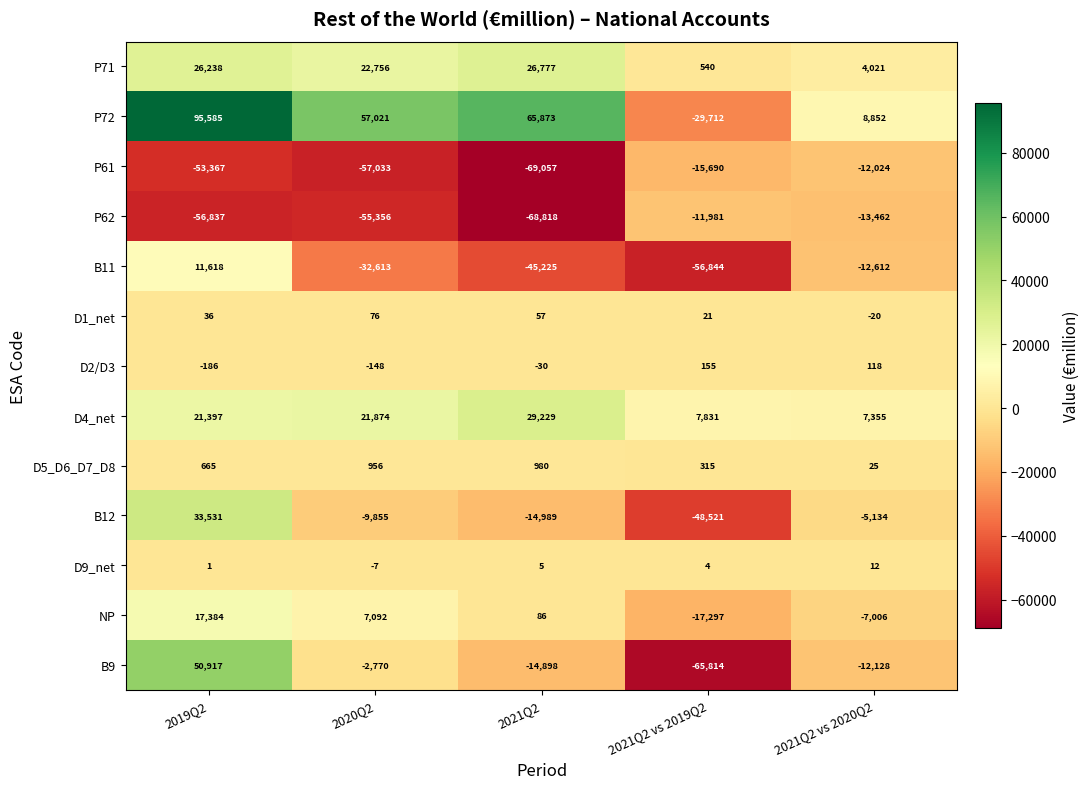

True or false: D2/D3 has a value of -30 at 2021Q2.

True